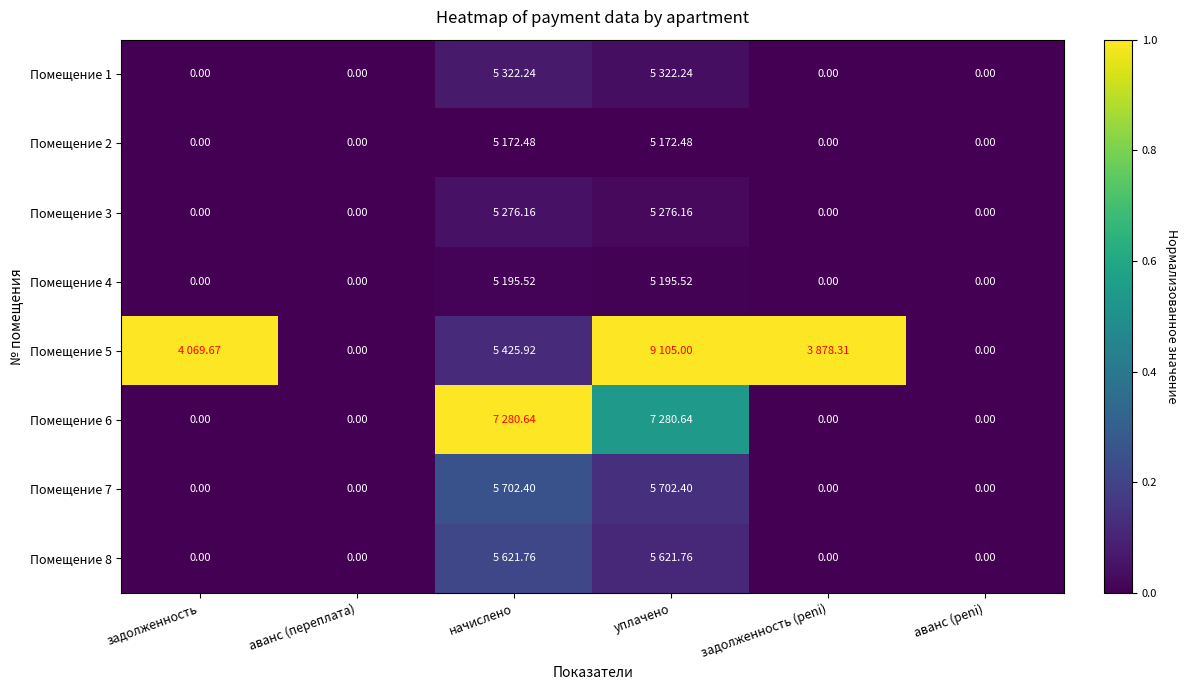

Rank the categories by Помещение 1 value from highest to lowest.

начислено, уплачено, задолженность, аванс (переплата), задолженность (peni), аванс (peni)